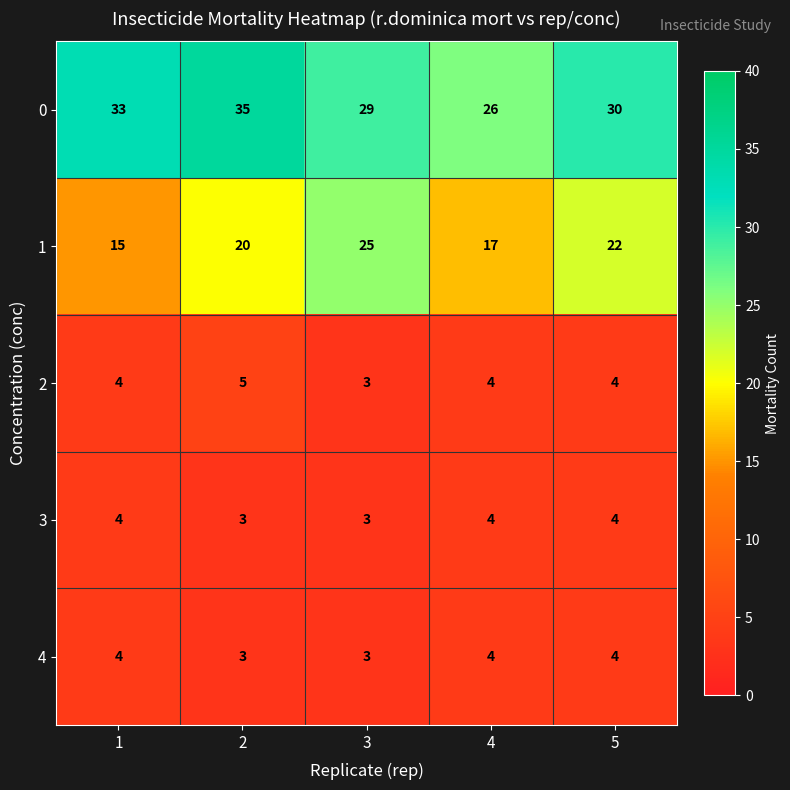

Which series has the largest total across all categories?

0